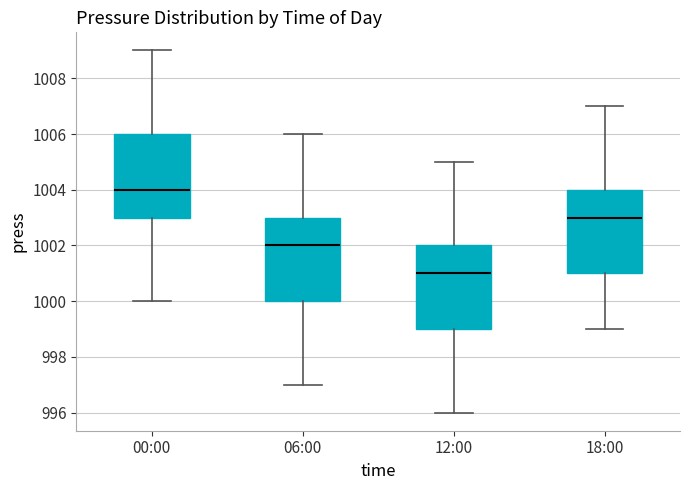

Reading left to right, transcribe this box plot: for each box, give where its median line is, the range the box spans, and where its two whiskers end, as read against the y-axis. The values are not printed on the chart, so give them approximately, as read against the axis.

00:00: median 1004, box 1003 to 1006, whiskers 1000 to 1009
06:00: median 1002, box 1000 to 1003, whiskers 997 to 1006
12:00: median 1001, box 999 to 1002, whiskers 996 to 1005
18:00: median 1003, box 1001 to 1004, whiskers 999 to 1007